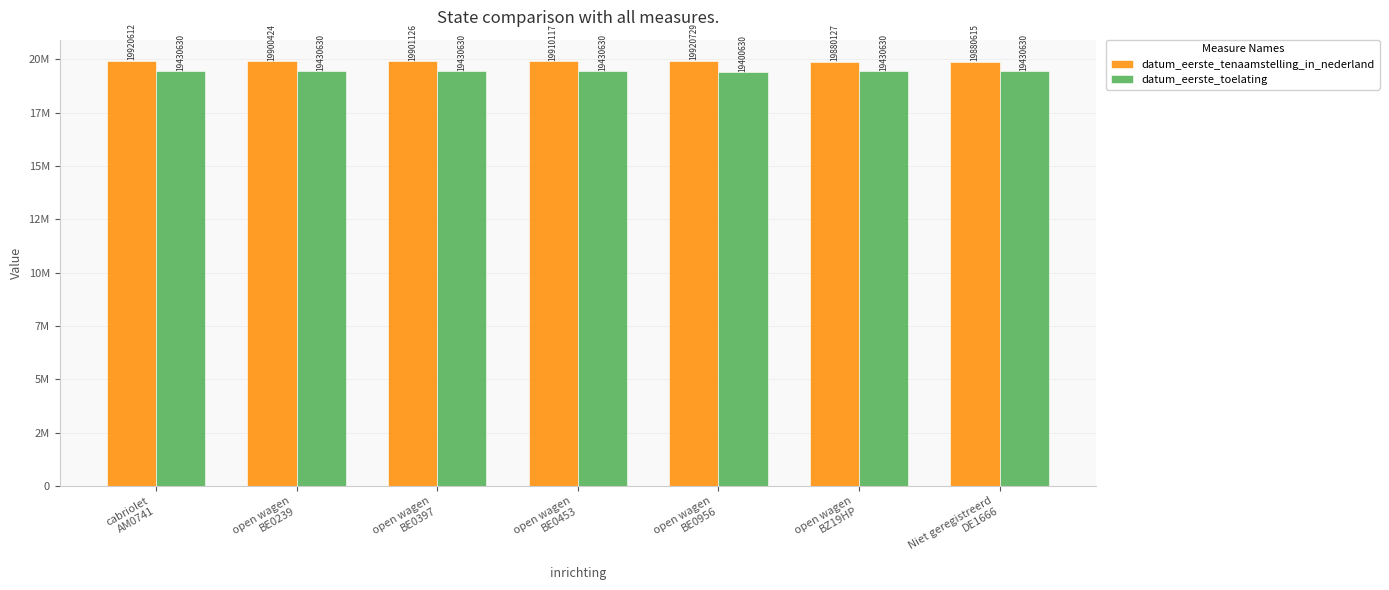

Does the chart contain stacked bars?

No